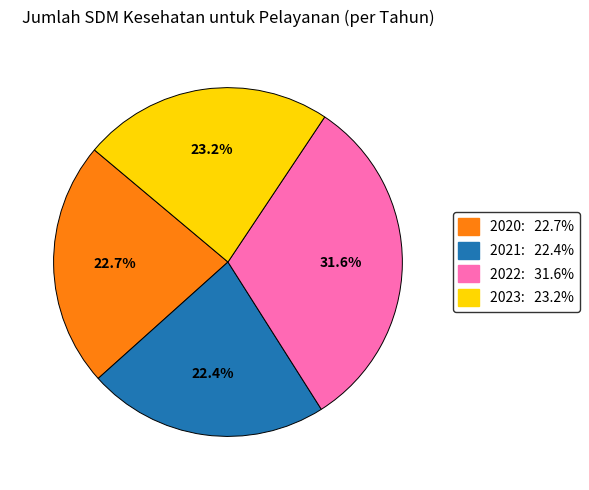

True or false: 2022 accounts for 19% of the total.

False